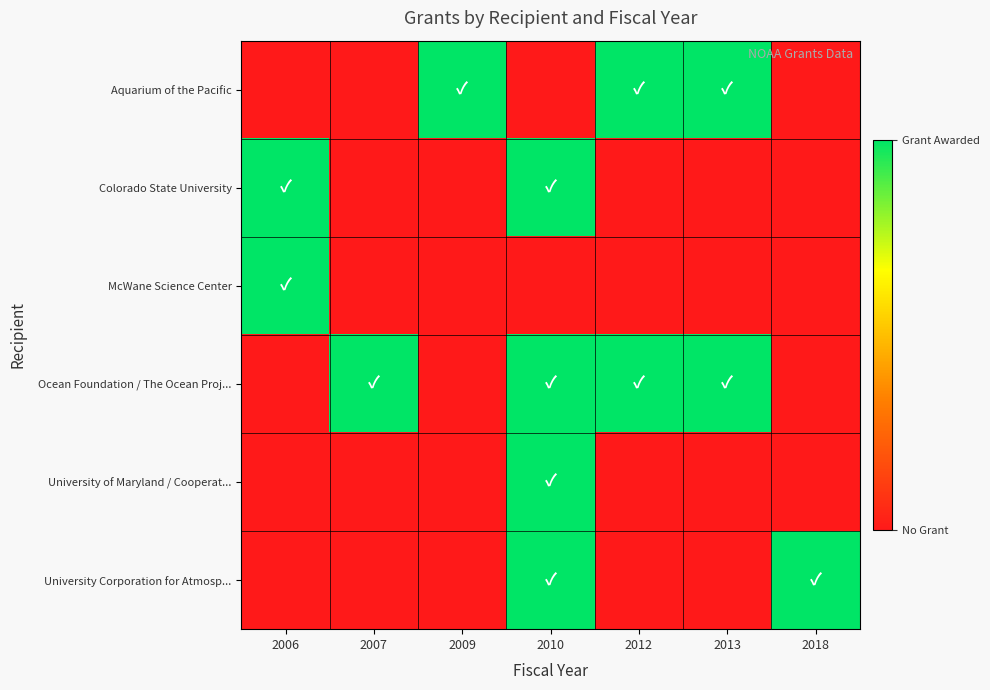

Reading left to right, extract all data points from this chart.

Aquarium of the Pacific: 2006=0	2007=0	2009=1	2010=0	2012=1	2013=1	2018=0
Colorado State University: 2006=1	2007=0	2009=0	2010=1	2012=0	2013=0	2018=0
McWane Science Center: 2006=1	2007=0	2009=0	2010=0	2012=0	2013=0	2018=0
Ocean Foundation / The Ocean Proj...: 2006=0	2007=1	2009=0	2010=1	2012=1	2013=1	2018=0
University of Maryland / Cooperat...: 2006=0	2007=0	2009=0	2010=1	2012=0	2013=0	2018=0
University Corporation for Atmosp...: 2006=0	2007=0	2009=0	2010=1	2012=0	2013=0	2018=1